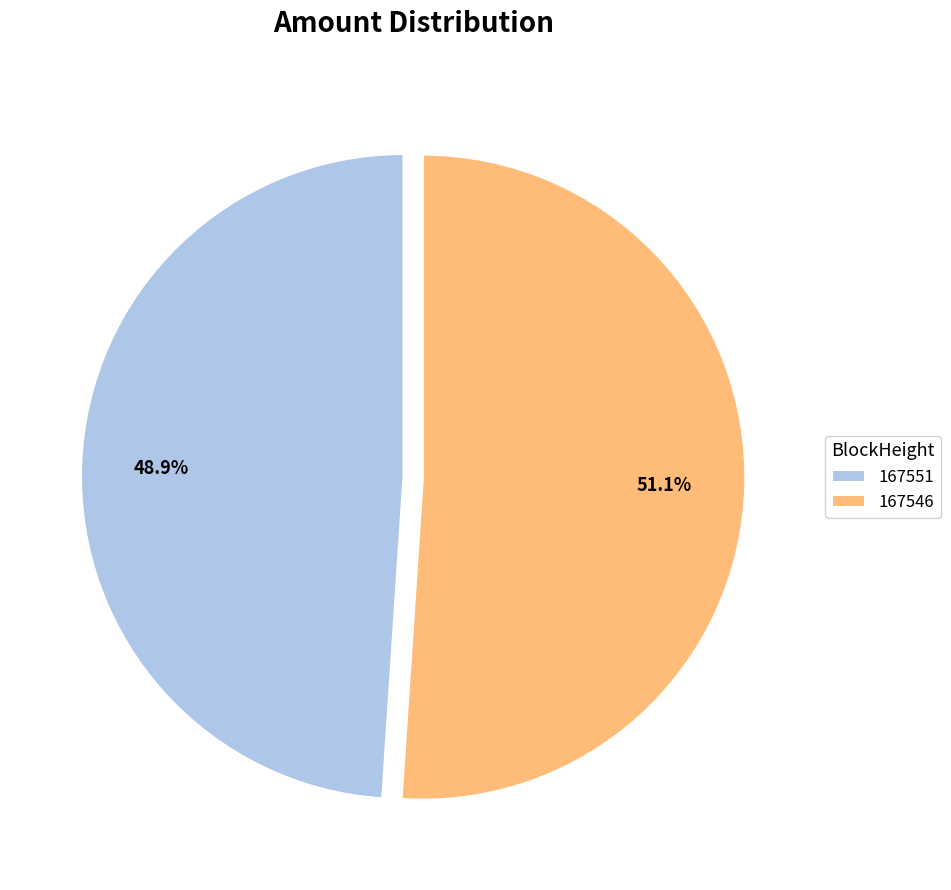

Is it true that 167546 is 86% of the pie?

False